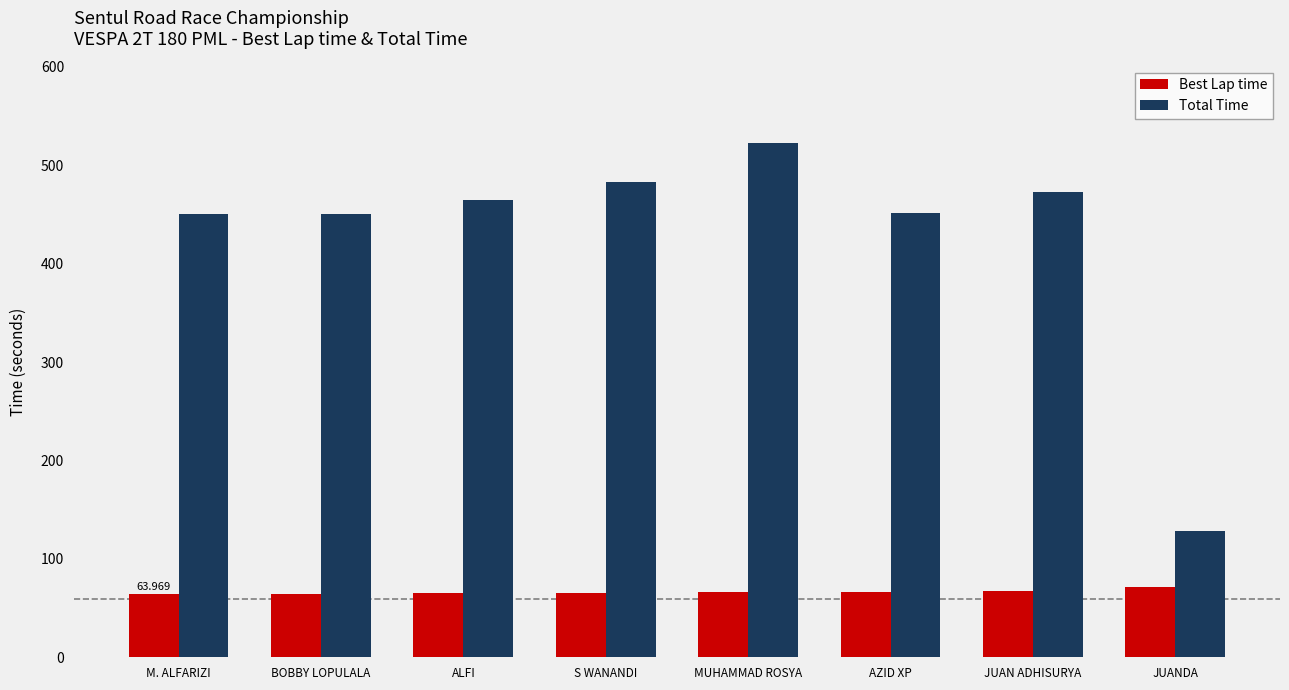

Which category has the highest value across all series?

MUHAMMAD ROSYA